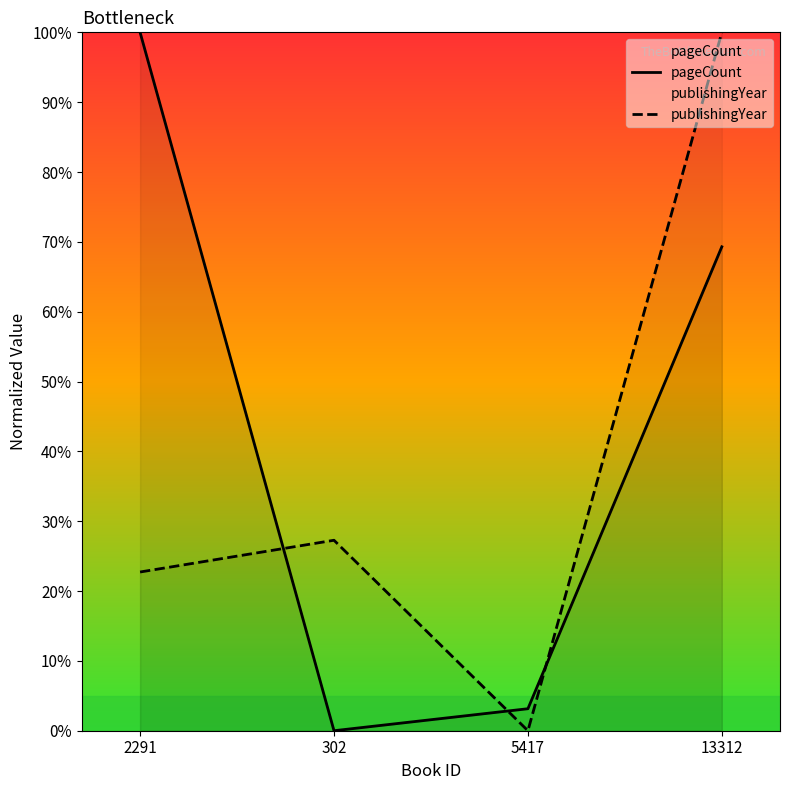

Reading left to right, what are all the values shown in this chart?

pageCount: 100.0	0.0	3.1	69.3
publishingYear: 22.7	27.3	0.0	100.0